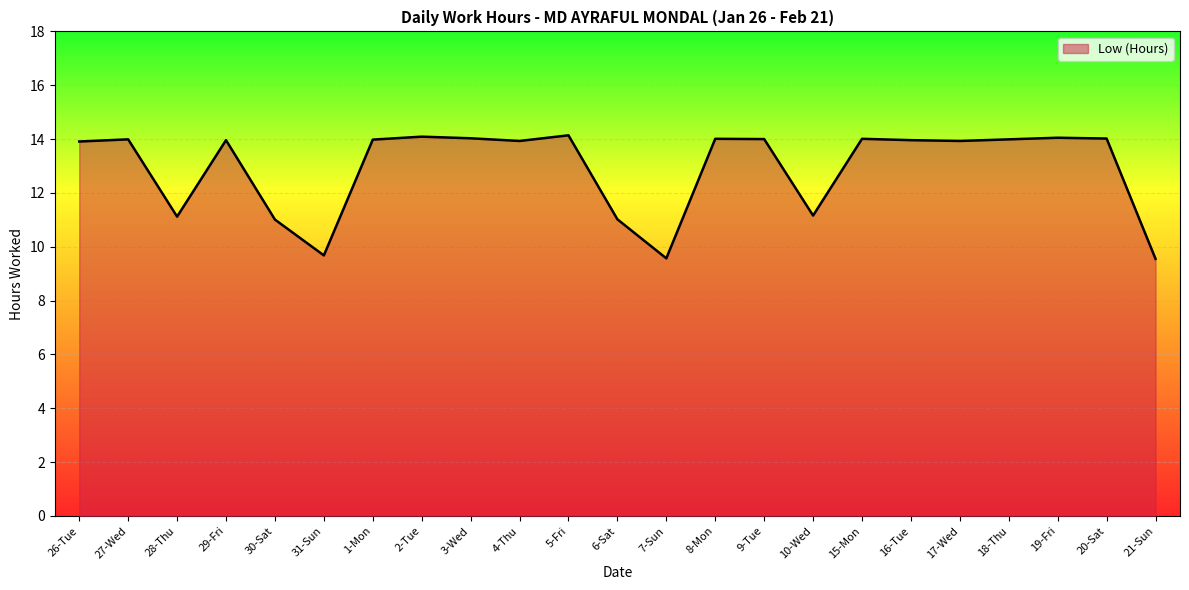

How many lines are shown in the chart?

1